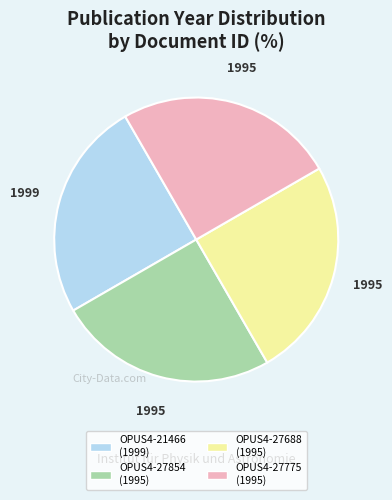

Does any single category account for the majority?

No